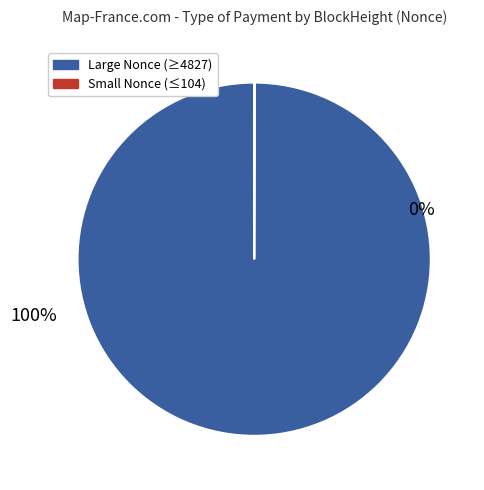

Does 252250 represent more than half of the total?

No